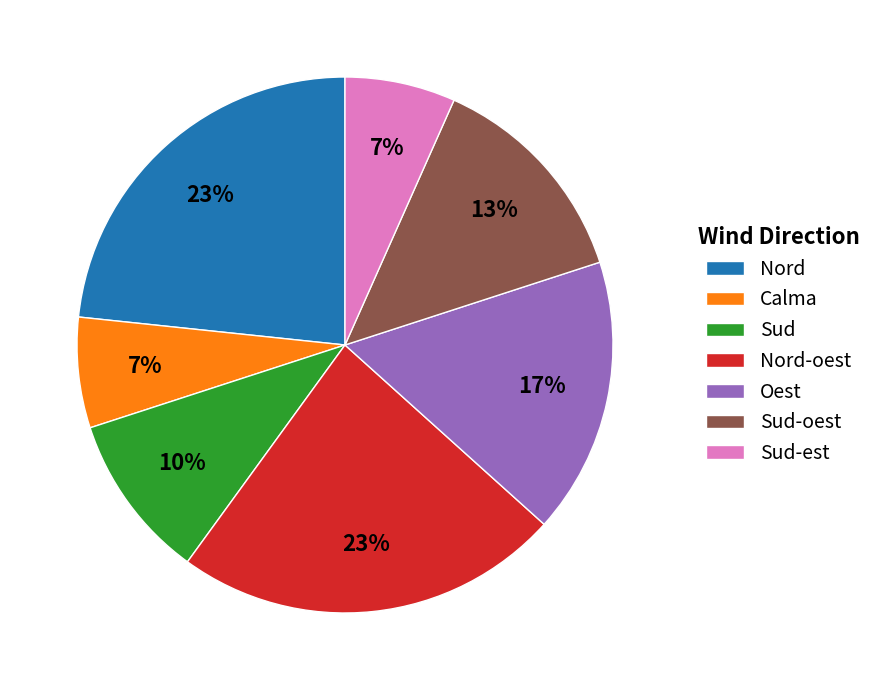

What percentage is the Oest slice, to the nearest percent?

17%